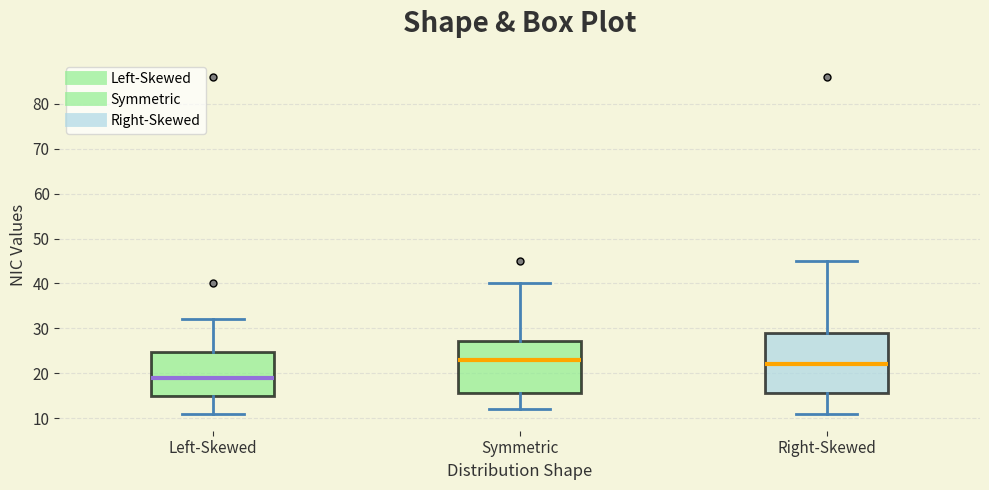

Reading left to right, read every box against the y-axis: the position of its median line, the range the box covers, and the ends of its whiskers. The values are not printed on the chart, so give them approximately, as read against the axis.

Left-Skewed: median 19, box 15 to 25, whiskers 11 to 32
Symmetric: median 23, box 16 to 27, whiskers 12 to 40
Right-Skewed: median 22, box 16 to 29, whiskers 11 to 45